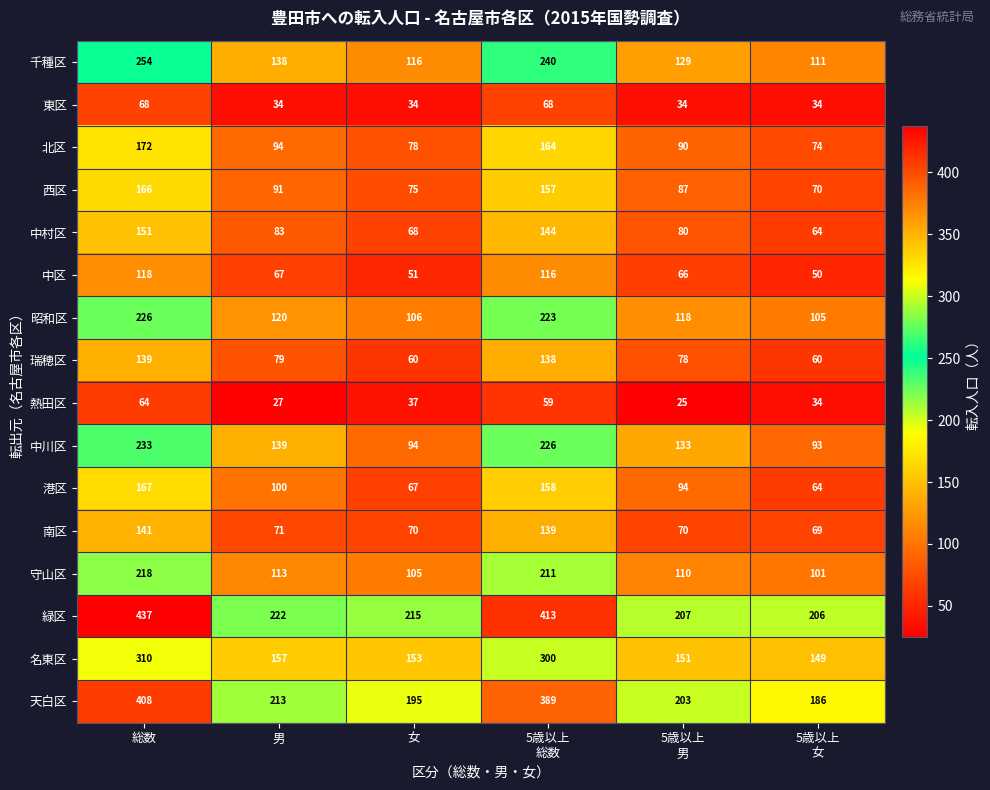

Is it true that 中区 equals 67 at 男?

True